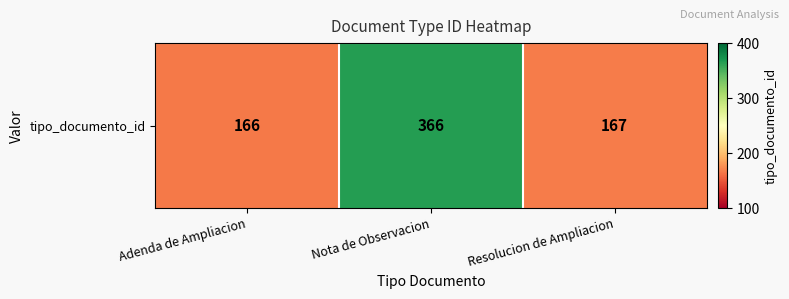

True or false: the data shows 166 at Adenda de Ampliacion.

True